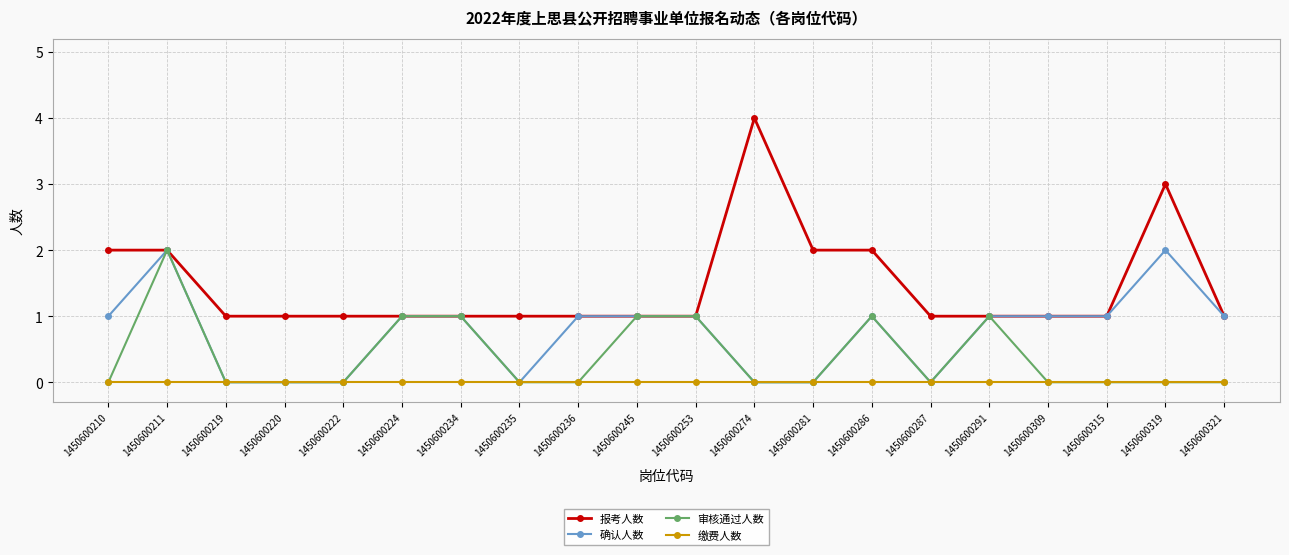

Which series has the widest spread of values?

报考人数